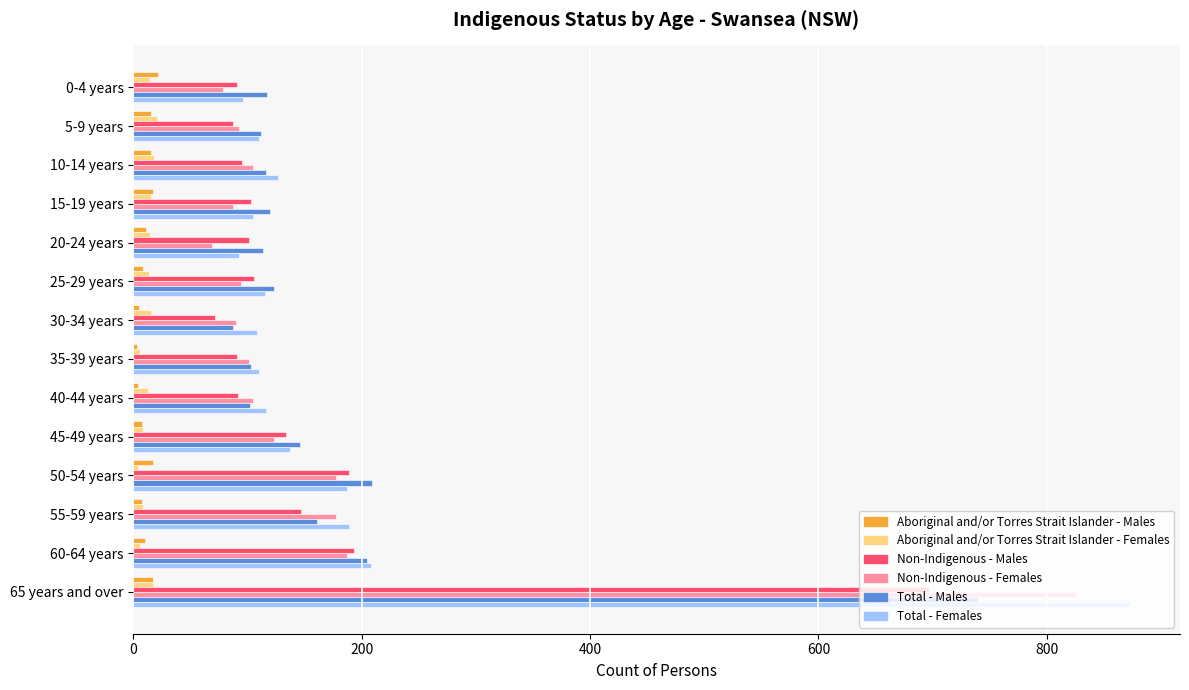

The value of Total - Males at 15-19 years is 120. True or false?

True